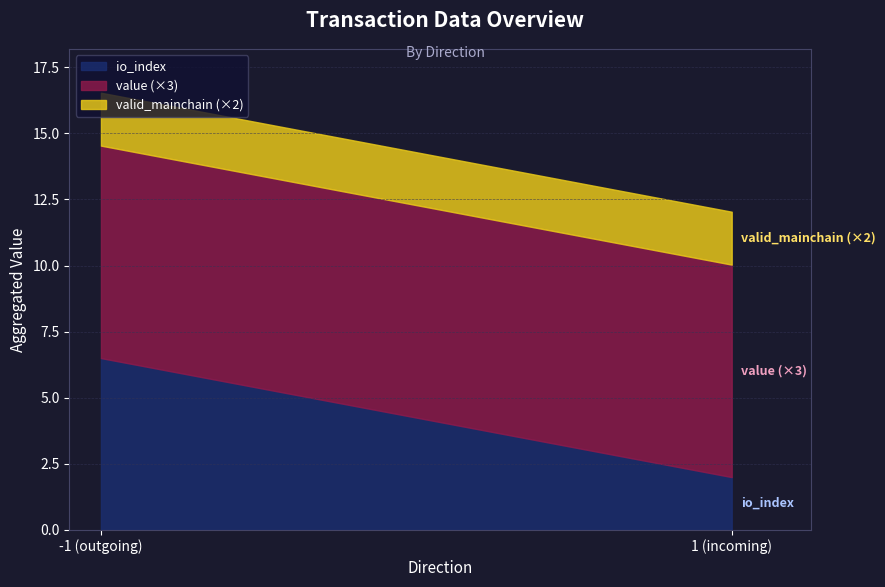

Is it true that io_index equals 2.0 at 1 (incoming)?

True